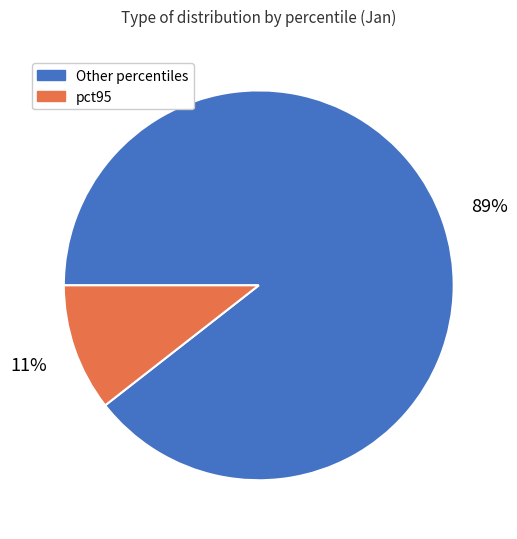

Do Other percentiles and pct95 together represent more than half of the pie?

Yes